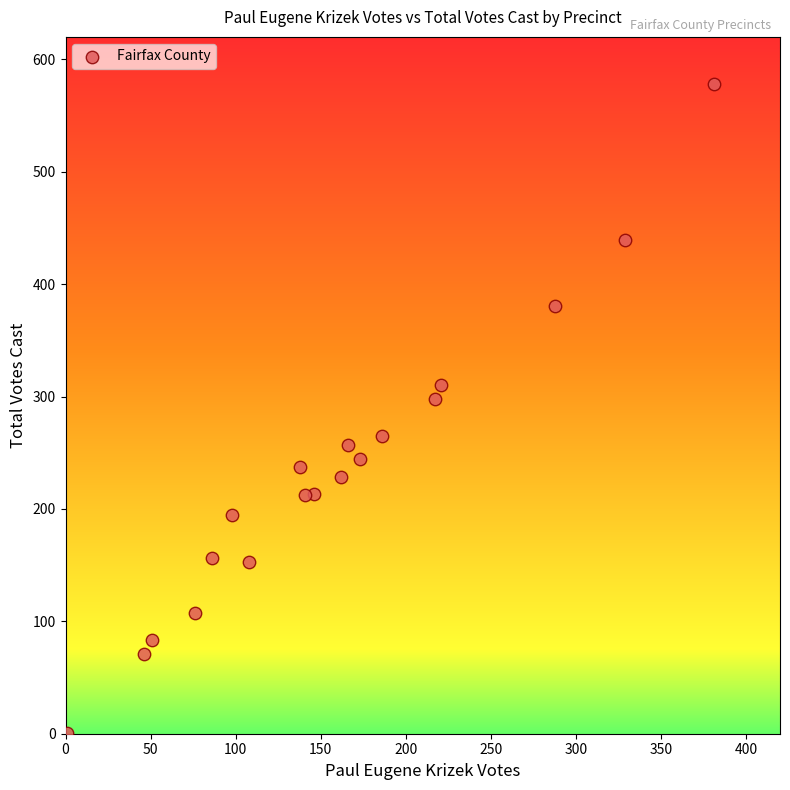

What is the range of X values (max minus min)?

380